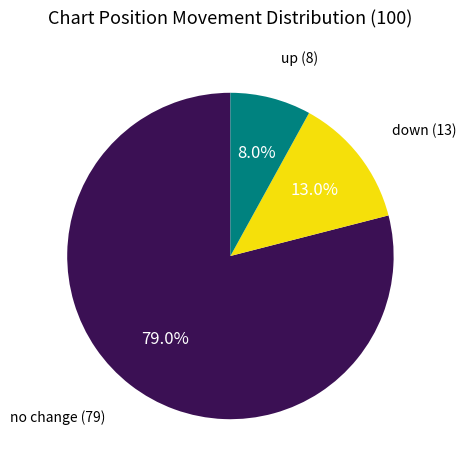

Is there a majority slice in this chart?

Yes